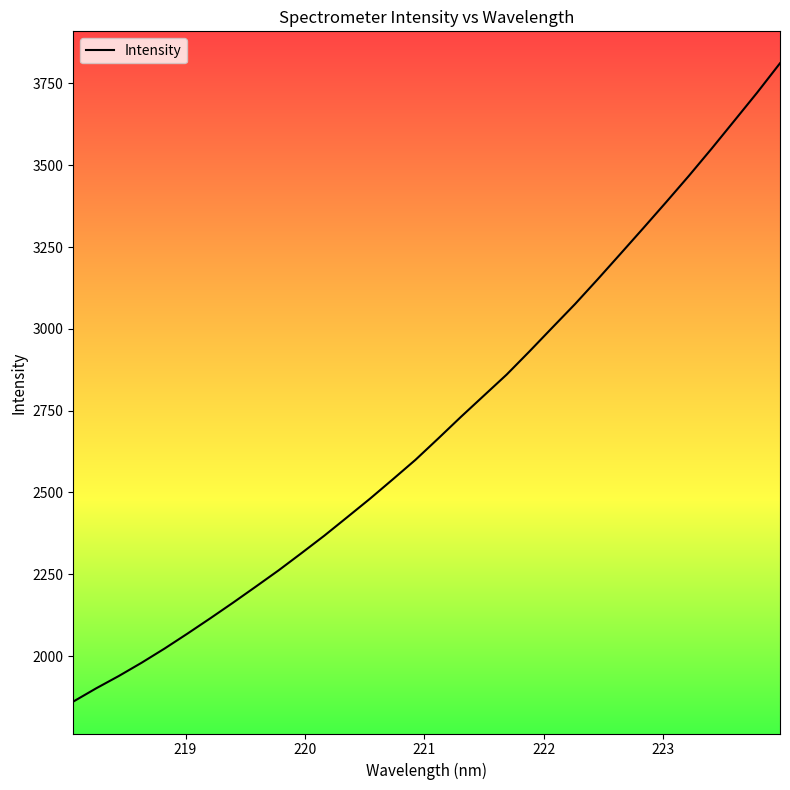

What is the greatest value displayed?

3811.8